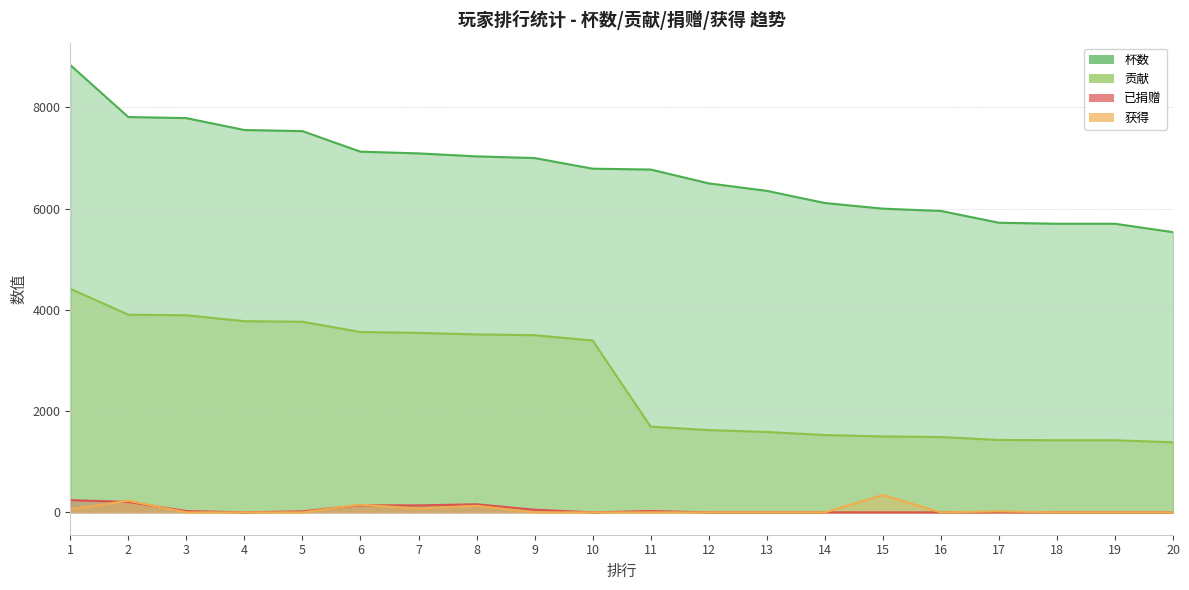

Rank the series by their maximum value, from lowest to highest.

已捐赠, 获得, 贡献, 杯数